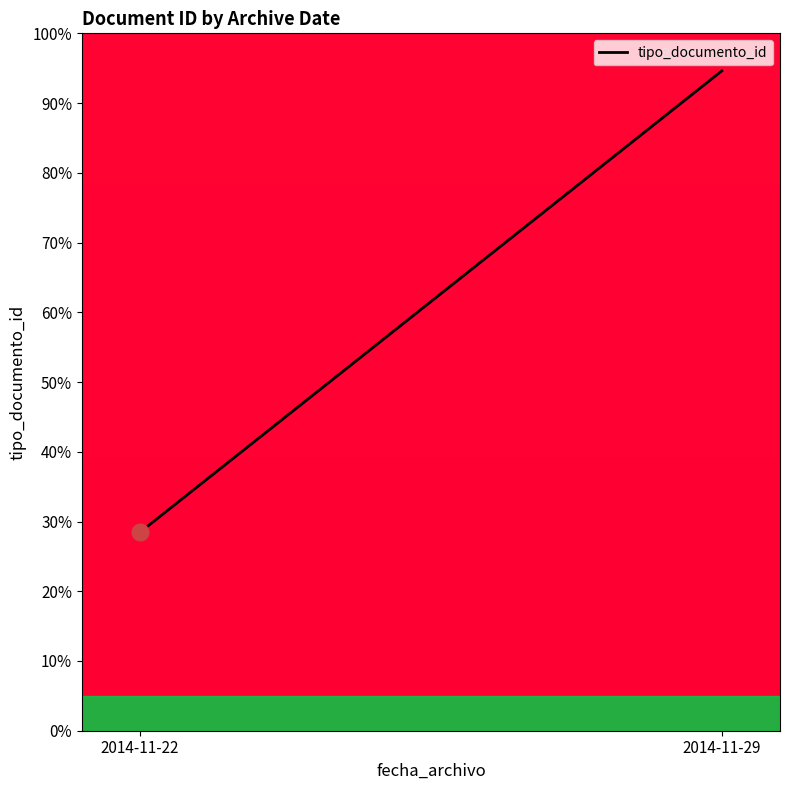

What is the smallest value displayed?

28.5